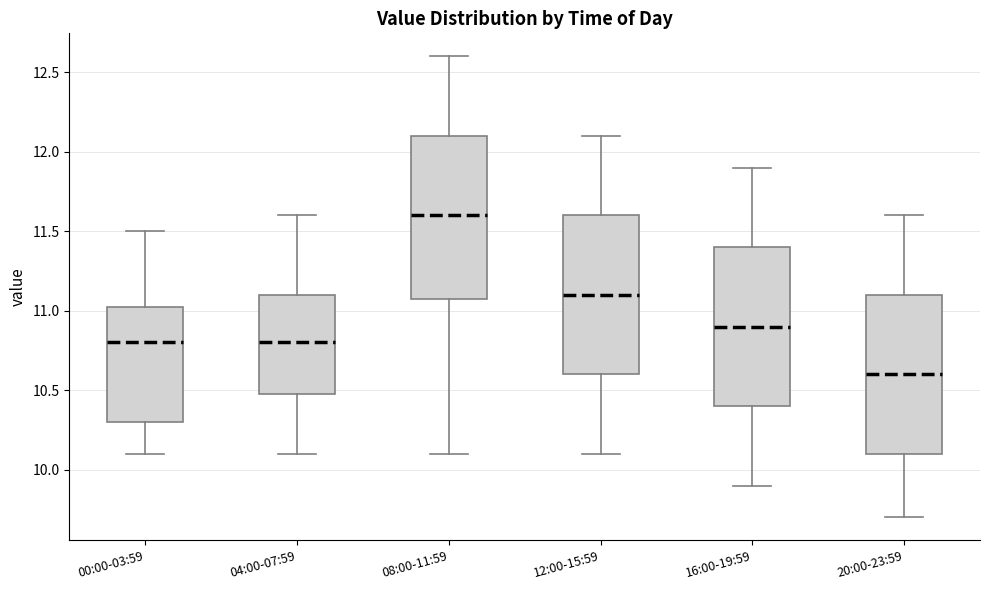

Reading left to right, transcribe this box plot: for each box, give where its median line is, the range the box spans, and where its two whiskers end, as read against the y-axis. The values are not printed on the chart, so give them approximately, as read against the axis.

00:00-03:59: median 10.80, box 10.30 to 11.05, whiskers 10.10 to 11.50
04:00-07:59: median 10.80, box 10.50 to 11.10, whiskers 10.10 to 11.60
08:00-11:59: median 11.60, box 11.10 to 12.10, whiskers 10.10 to 12.60
12:00-15:59: median 11.10, box 10.60 to 11.60, whiskers 10.10 to 12.10
16:00-19:59: median 10.90, box 10.40 to 11.40, whiskers 9.90 to 11.90
20:00-23:59: median 10.60, box 10.10 to 11.10, whiskers 9.70 to 11.60